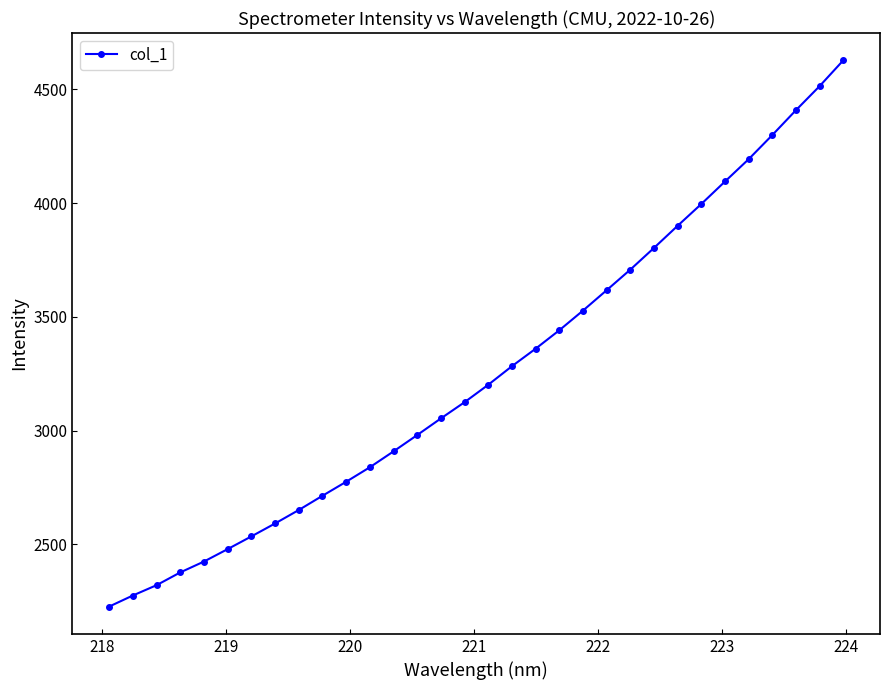

What is the greatest value displayed?

4627.6